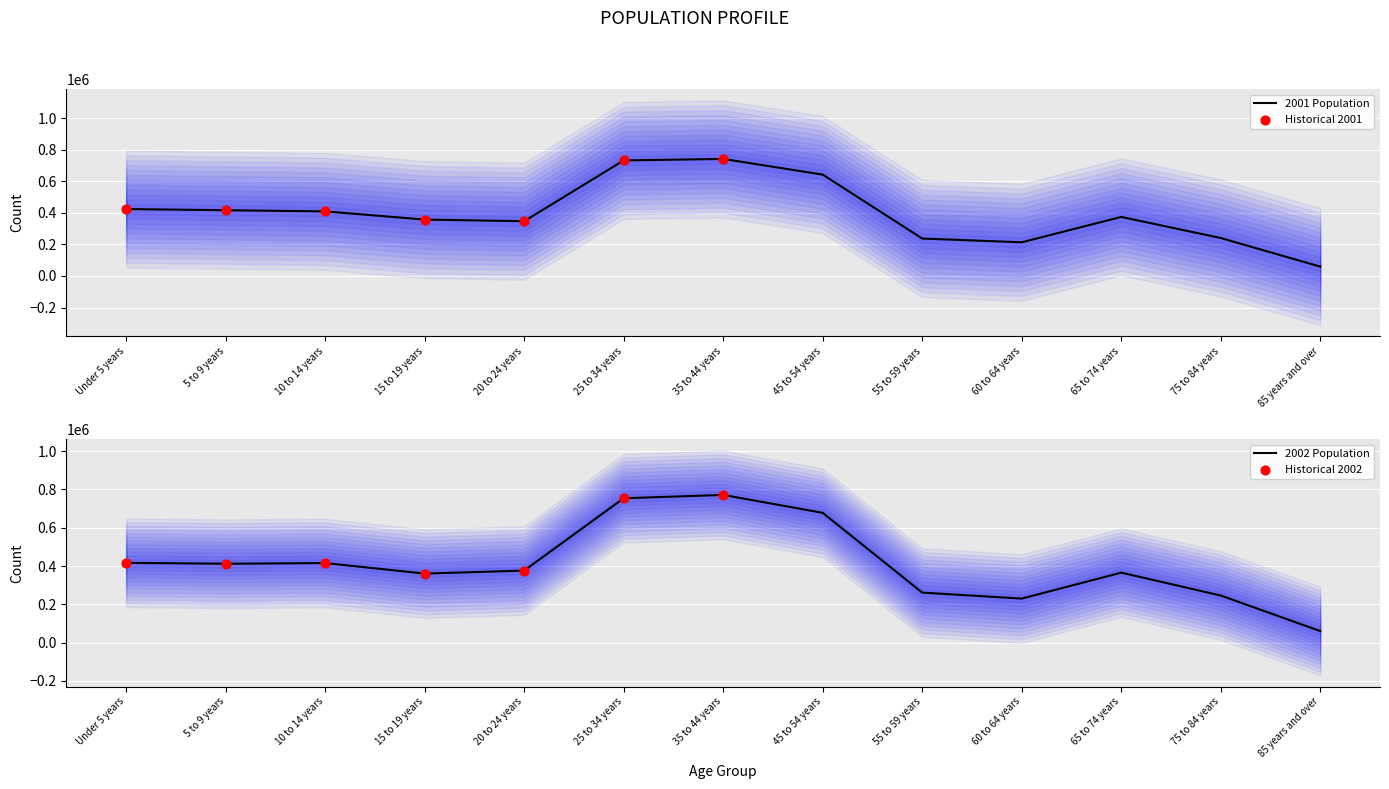

Which series has the largest total across all categories?

2002 Population